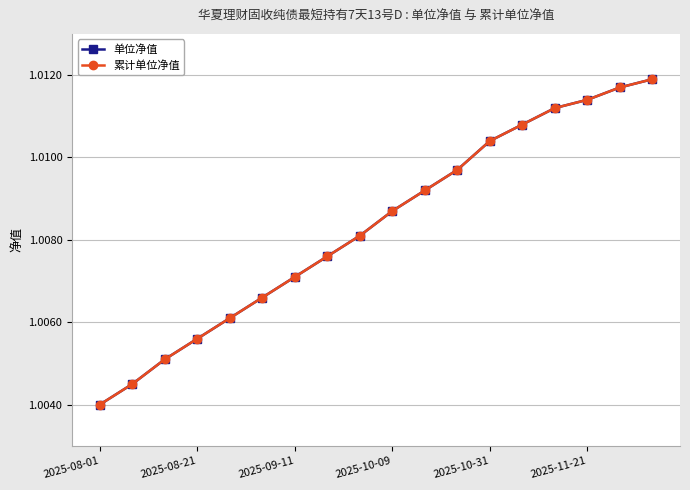

Does the chart have visible grid lines?

Yes